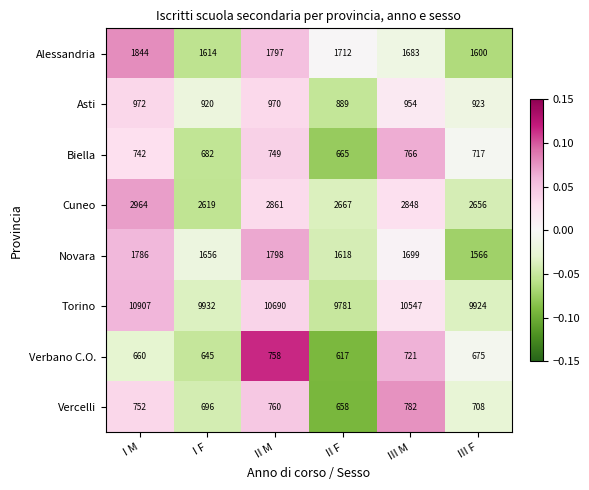

List the series in order of their peak value, lowest first.

Verbano C.O., Biella, Vercelli, Asti, Novara, Alessandria, Cuneo, Torino